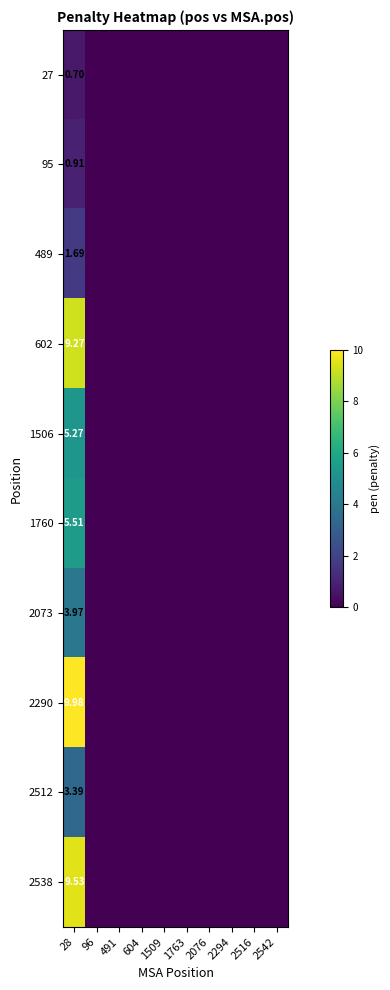

What is the maximum value shown in the chart?

10.0